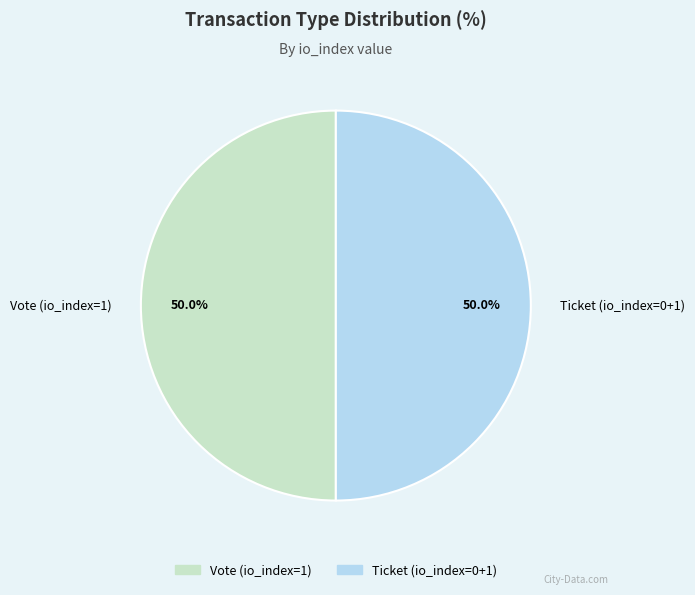

What is the ratio of the value at Vote (io_index=1) to the value at Ticket (io_index=0+1)?

1.0